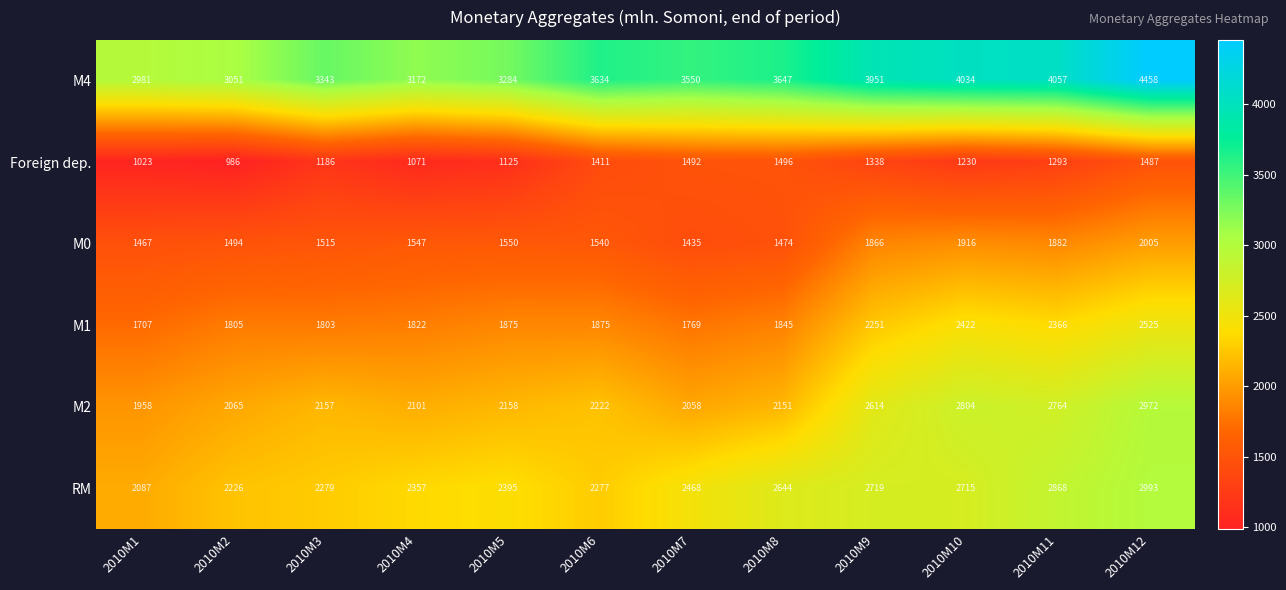

Is it true that M2 equals 4071 at 2010M9?

False